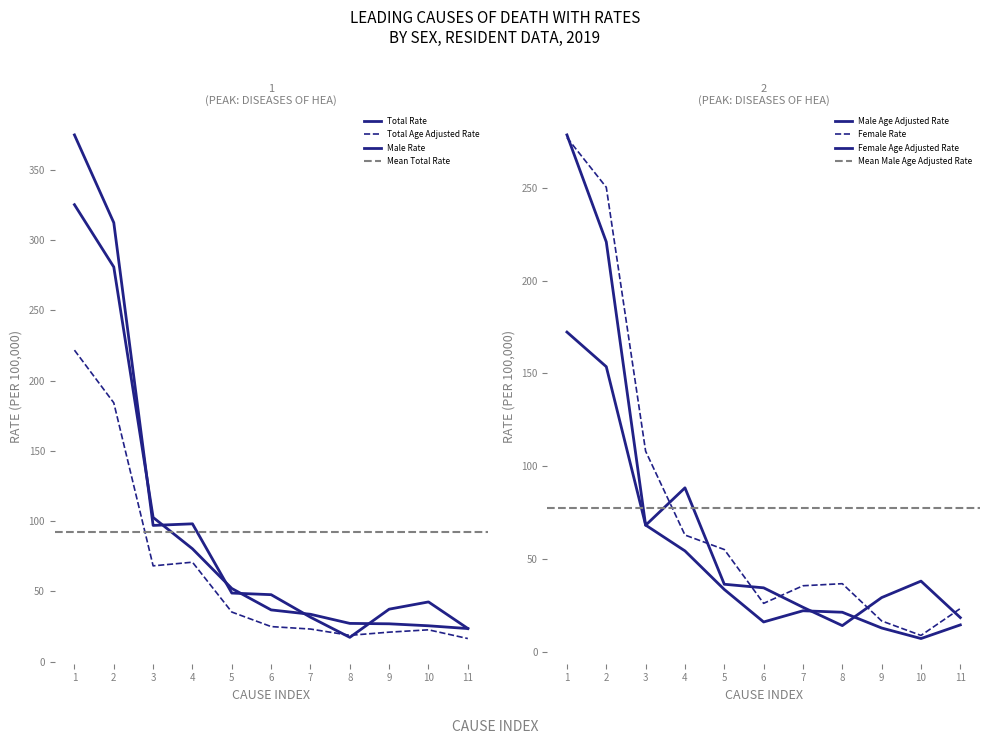

Rank the series by their maximum value, from lowest to highest.

Female Age Adjusted Rate, Total Age Adjusted Rate, Female Rate, Male Age Adjusted Rate, Total Rate, Male Rate